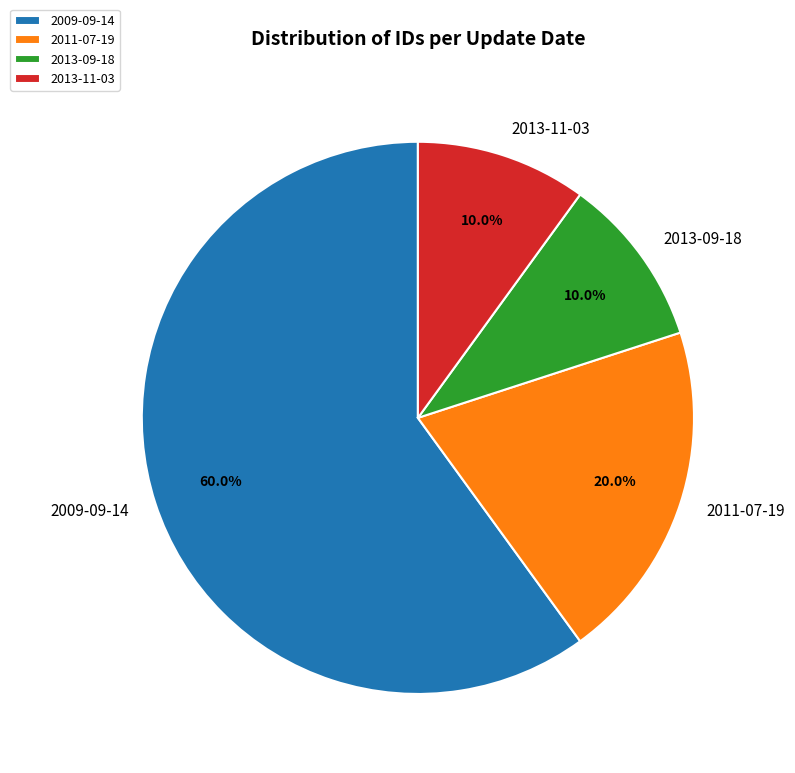

What percentage is the 2009-09-14 slice, to the nearest percent?

60%